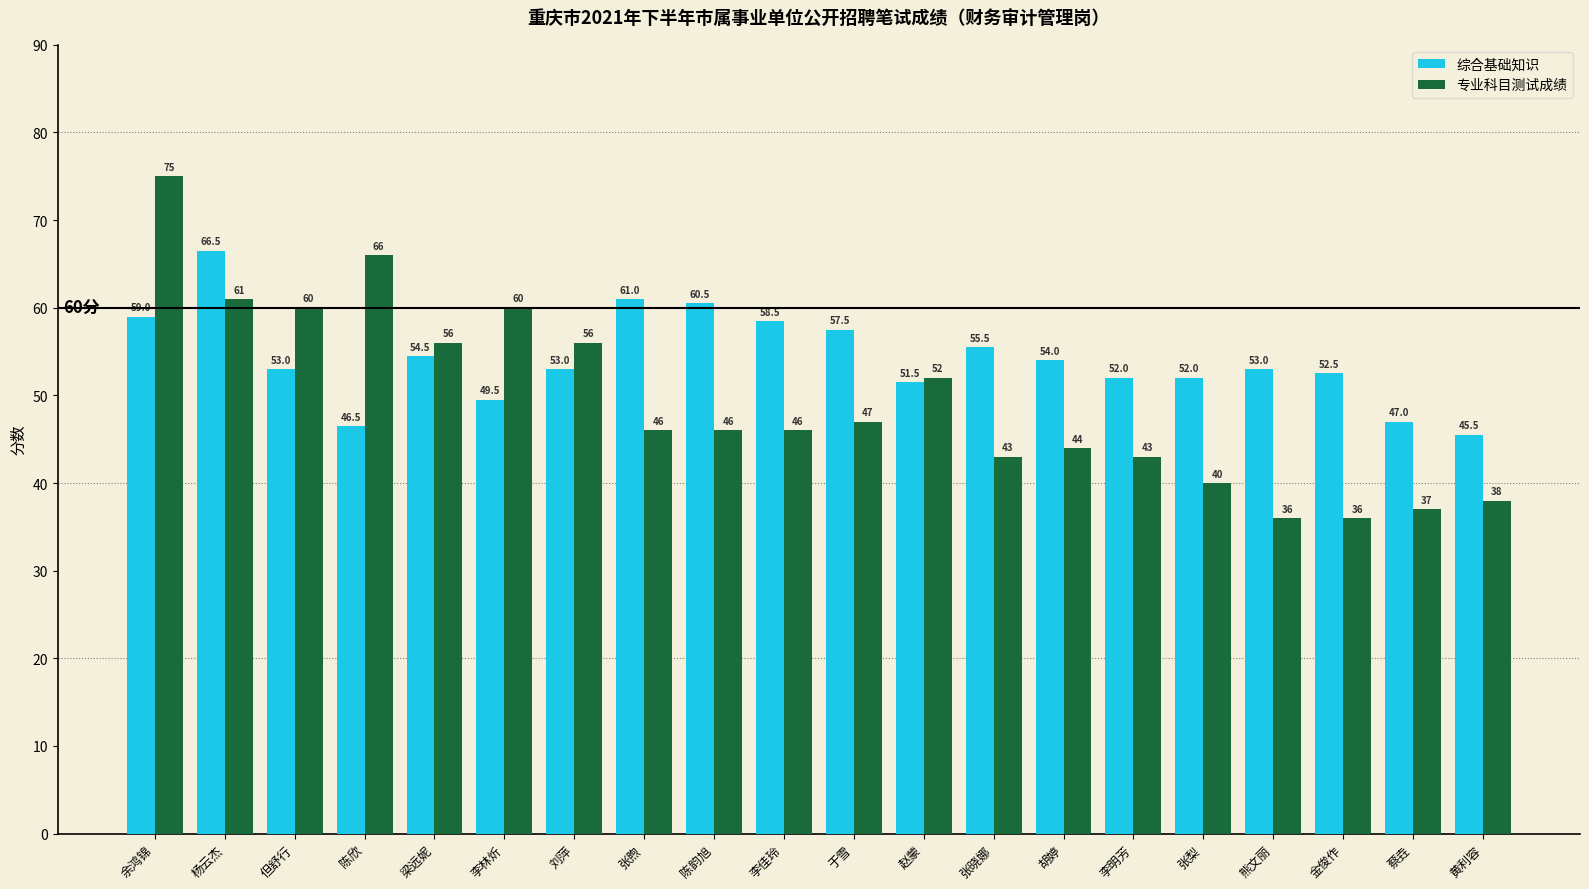

Are the bars grouped side by side (vs. stacked)?

Yes